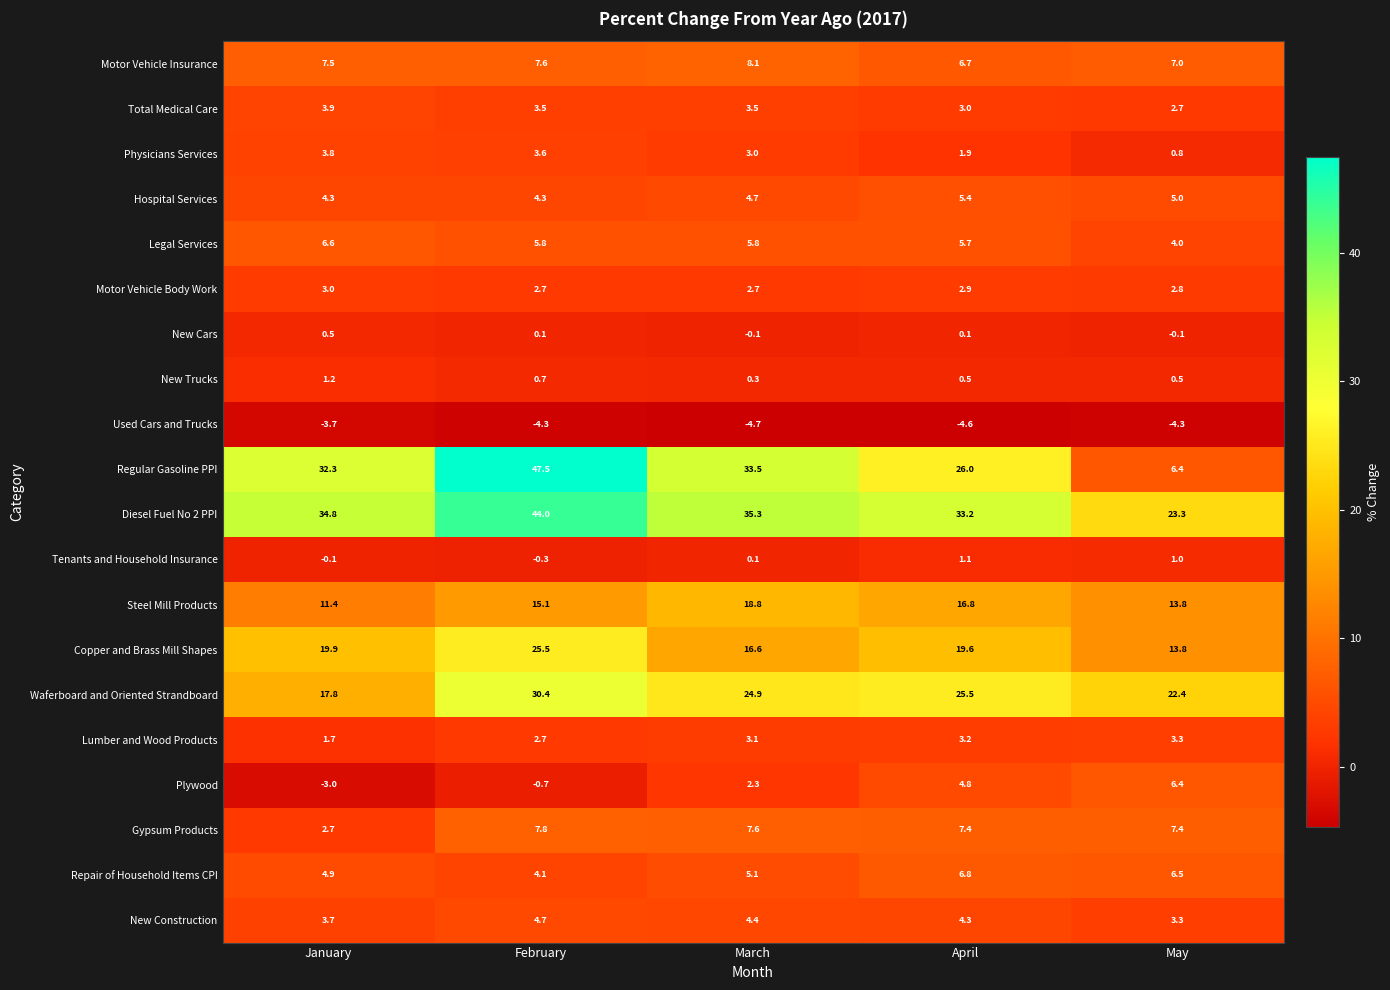

Where is Waferboard and Oriented Strandboard nearest to the value 24?

March